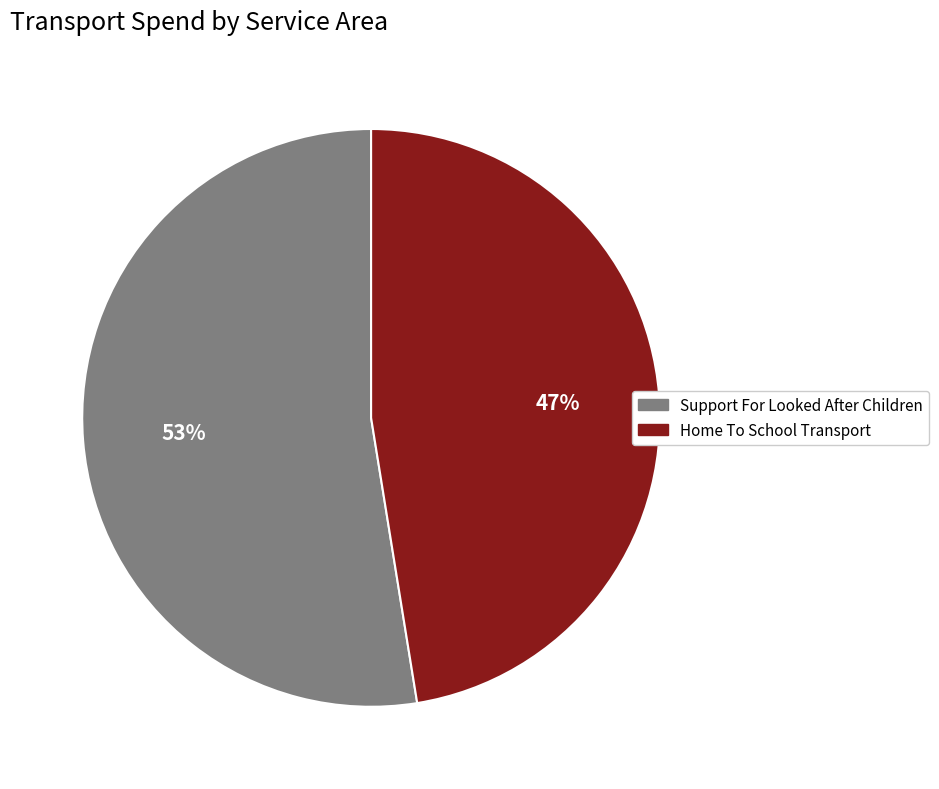

The Support For Looked After Children slice represents 53% of the pie. True or false?

True